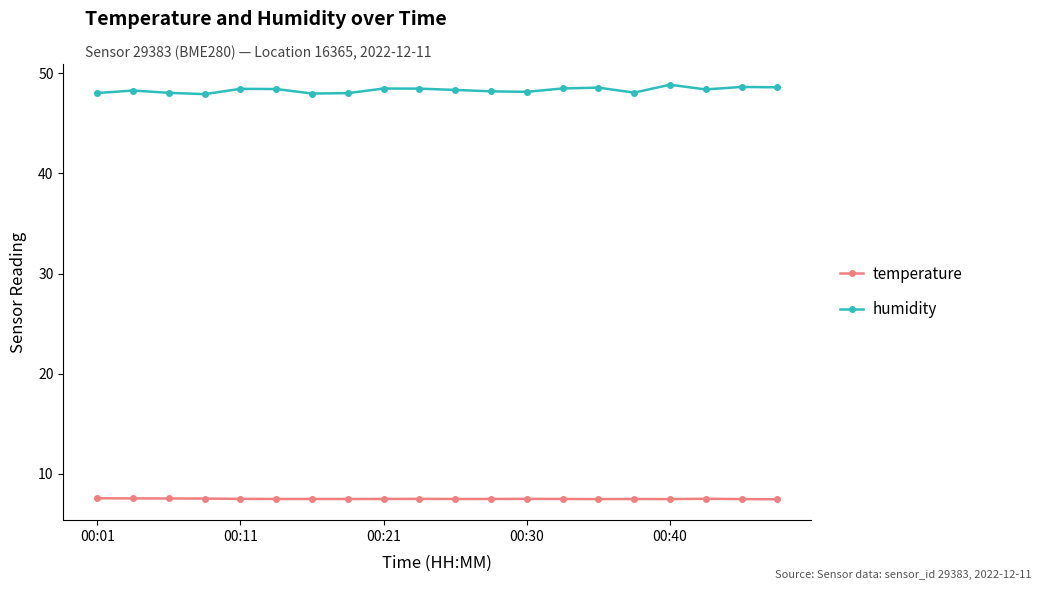

True or false: humidity and temperature intersect in this chart.

False